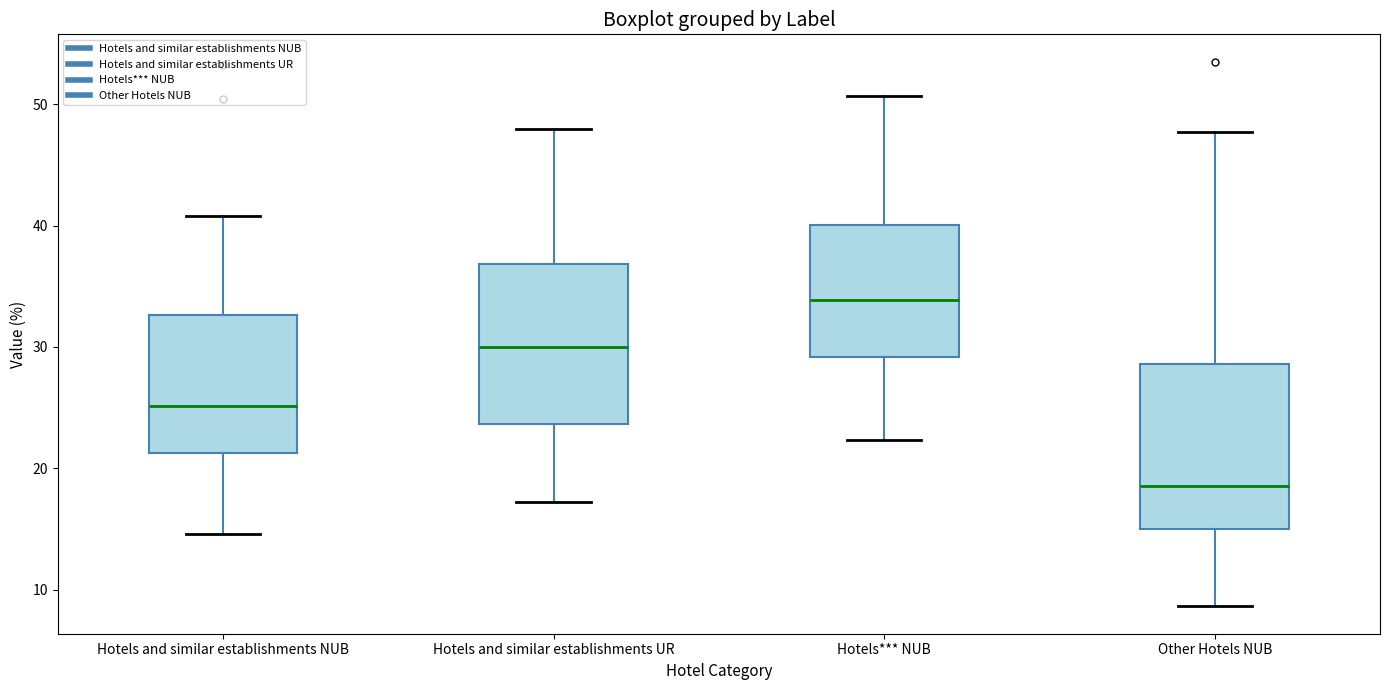

Where is the lower edge of the box for Other Hotels NUB on the y-axis? The values are not printed on the chart, so give them approximately, as read against the axis.

15